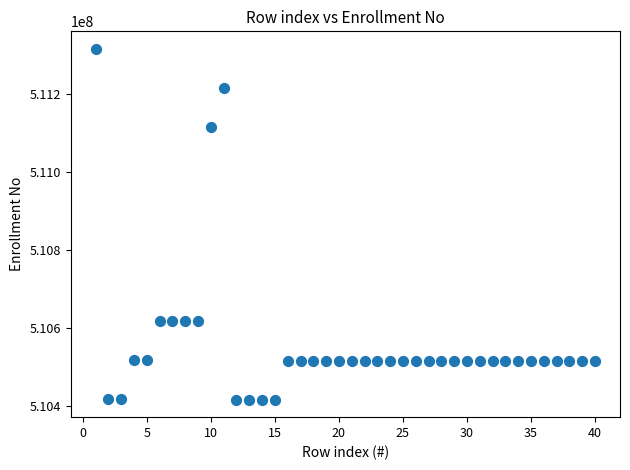

What is the range of Y values (max minus min)?

900966